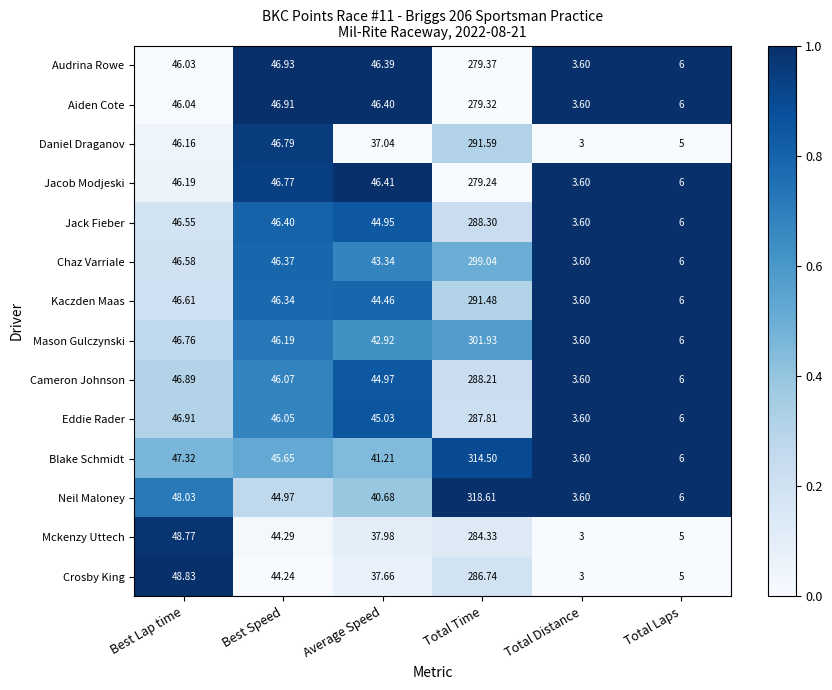

Which series has the widest spread of values?

Neil Maloney